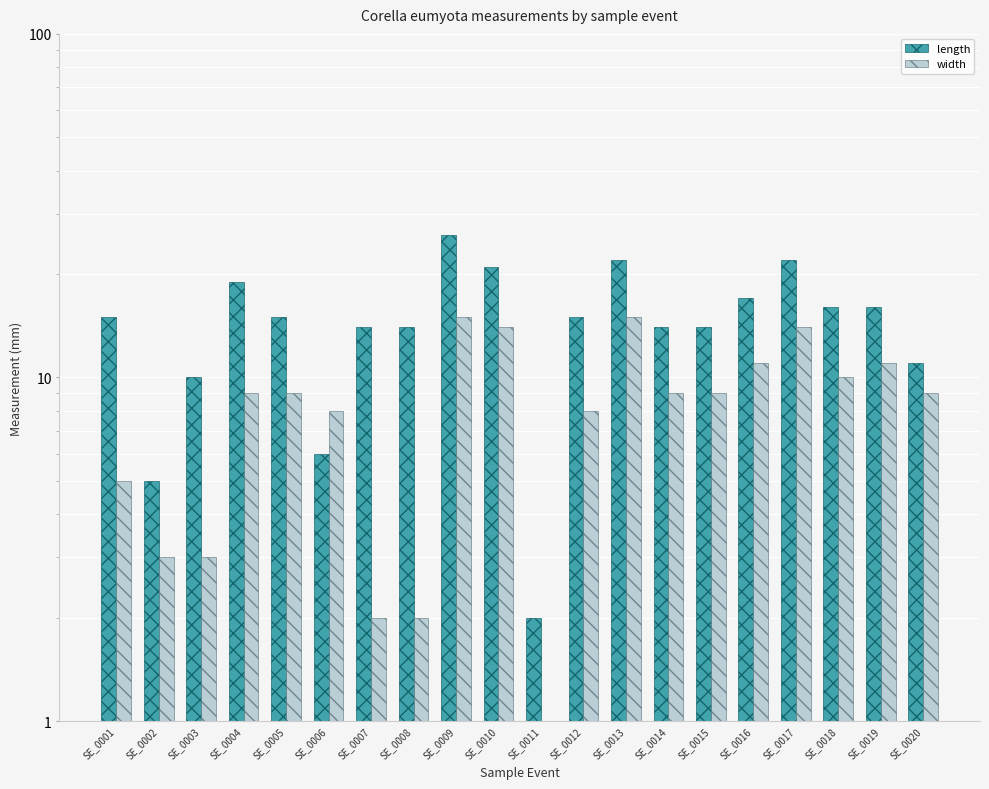

Which series has the largest range (max minus min)?

length